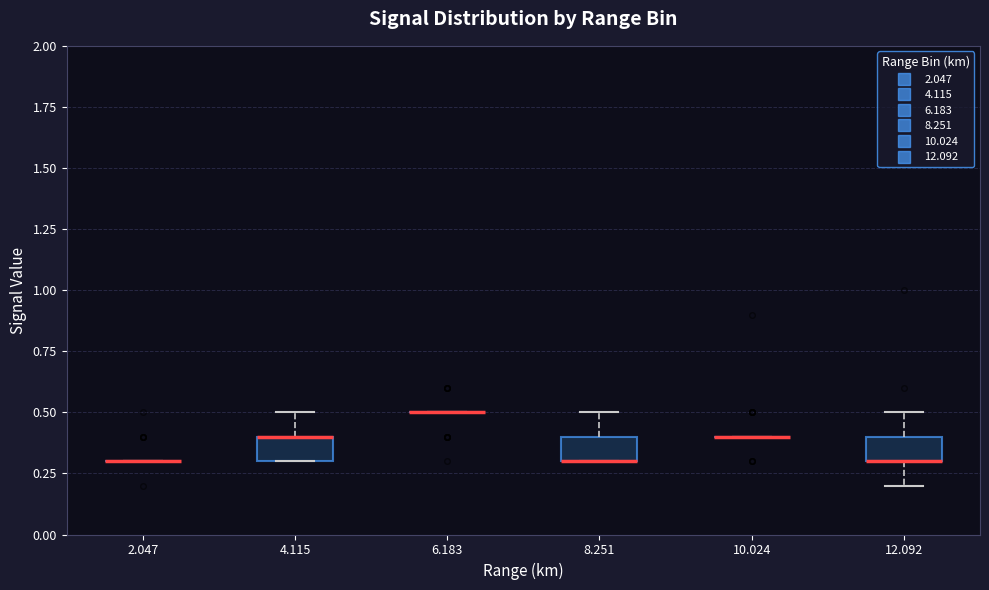

Reading left to right, transcribe this box plot: for each box, give where its median line is, the range the box spans, and where its two whiskers end, as read against the y-axis. The values are not printed on the chart, so give them approximately, as read against the axis.

2.047: box collapsed to a line at 0.3, whiskers 0.3 to 0.3
4.115: median 0.4 (drawn on the box's upper edge), box 0.3 to 0.4, whiskers 0.3 to 0.5
6.183: box collapsed to a line at 0.5, whiskers 0.5 to 0.5
8.251: median 0.3 (drawn on the box's lower edge), box 0.3 to 0.4, whiskers 0.3 to 0.5
10.024: box collapsed to a line at 0.4, whiskers 0.4 to 0.4
12.092: median 0.3 (drawn on the box's lower edge), box 0.3 to 0.4, whiskers 0.2 to 0.5